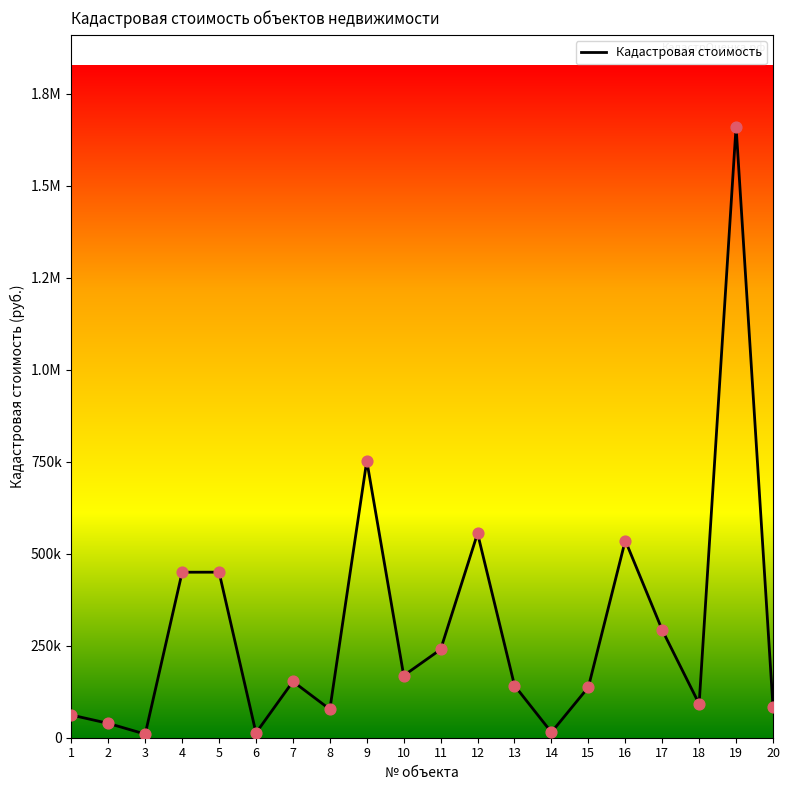

Is this an area chart (filled region under the line)?

Yes